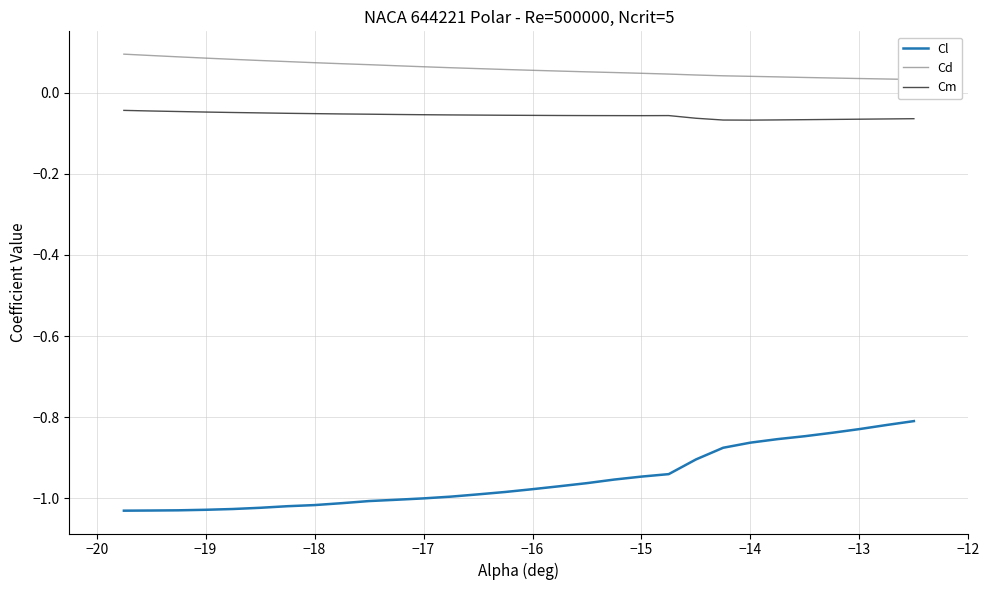

True or false: Cl and Cm cross at least once.

False